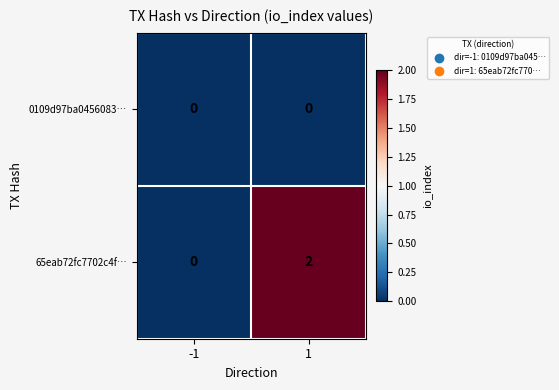

Which series changed the most between -1 and 1?

65eab72fc7702c4f…